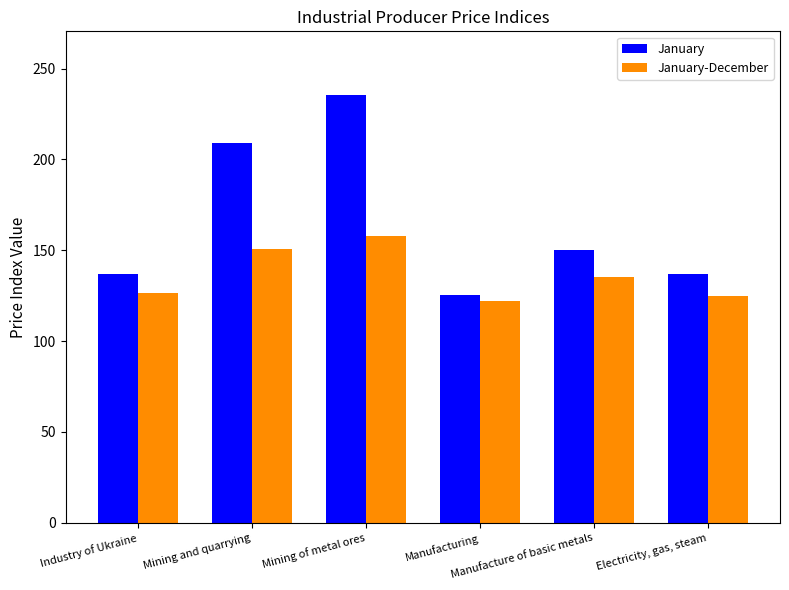

At which category is the sum across all series the highest?

Mining of metal ores